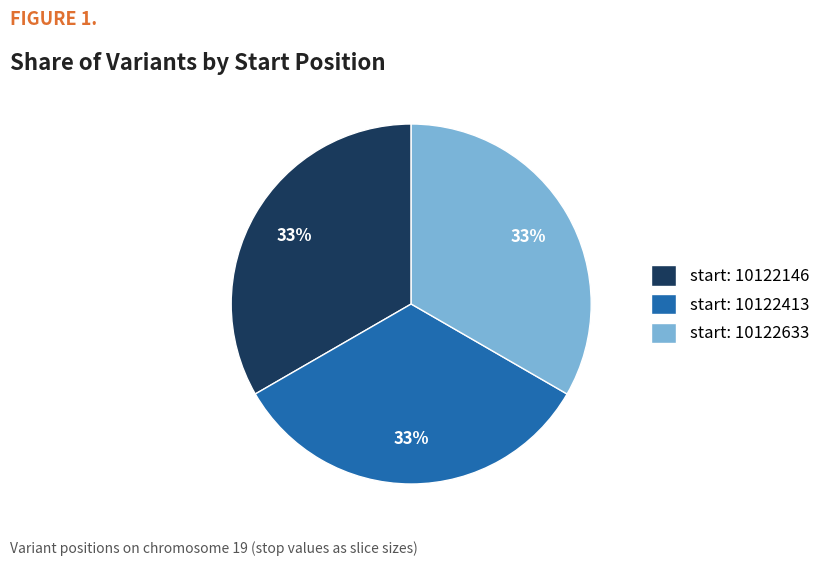

How many segments does this pie chart have?

3